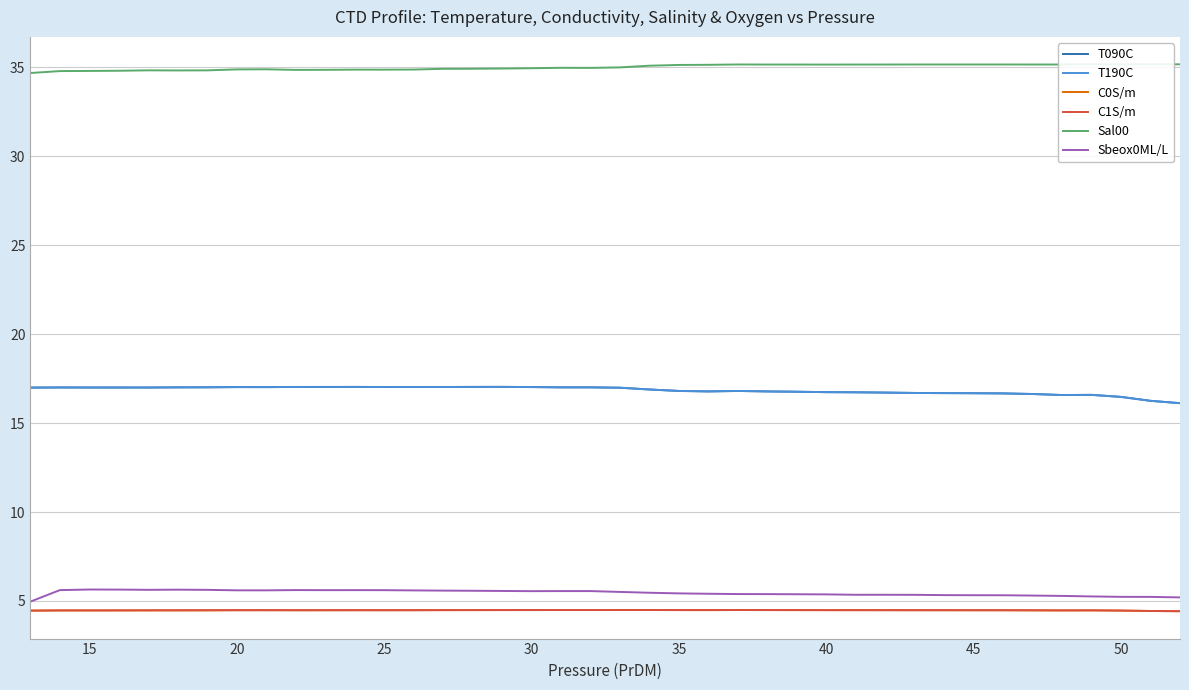

Count the number of categories in the chart.

40